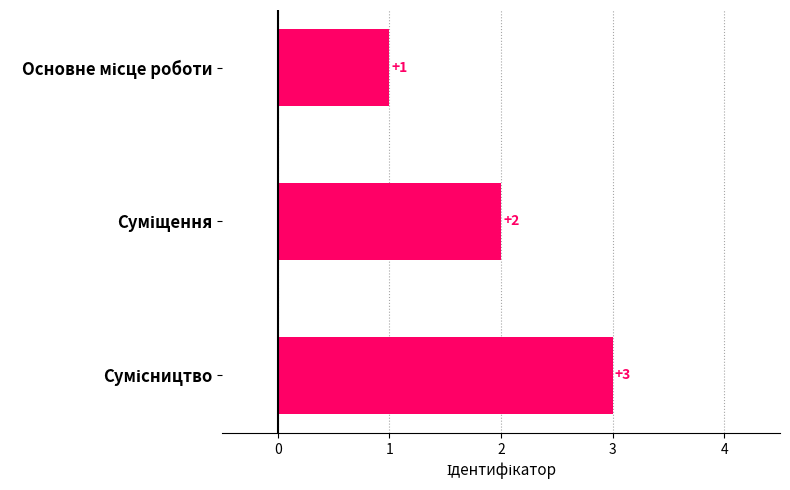

Count the number of categories in the chart.

3